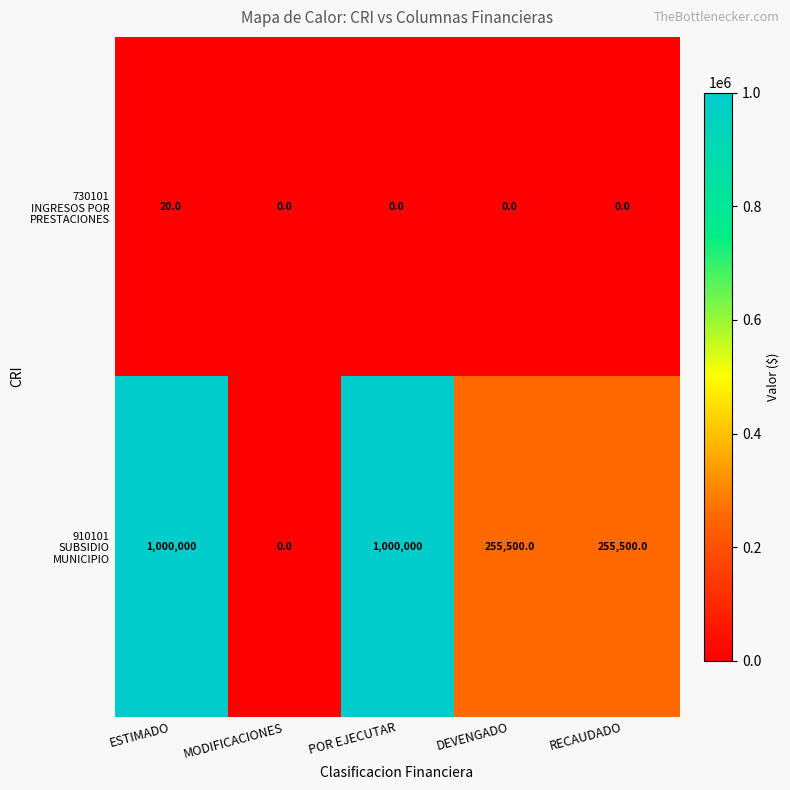

What is the difference between the highest and lowest values at POR EJECUTAR?

1000000